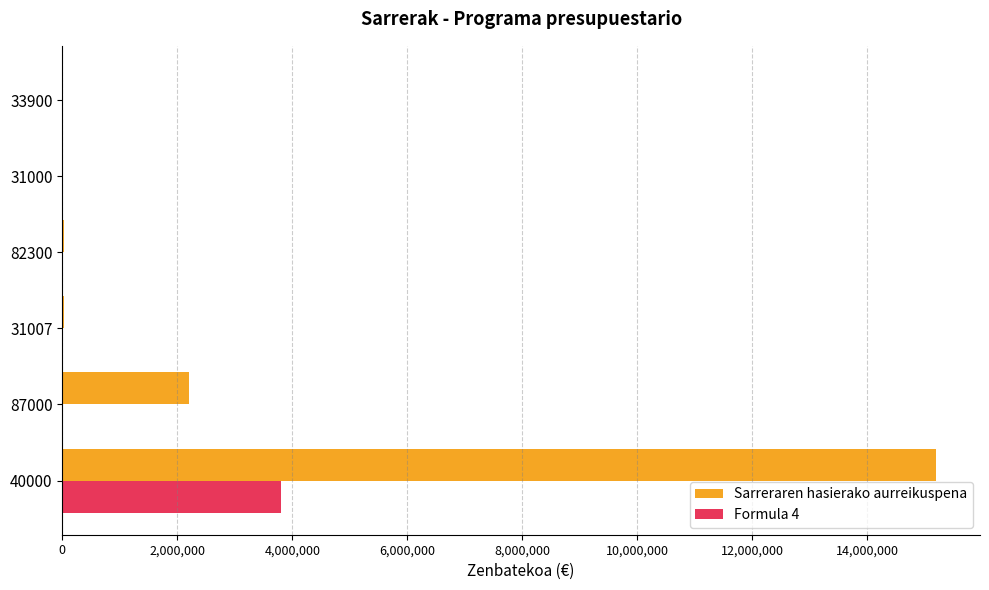

What is the highest value of the Sarreraren hasierako aurreikuspena series?

15199862